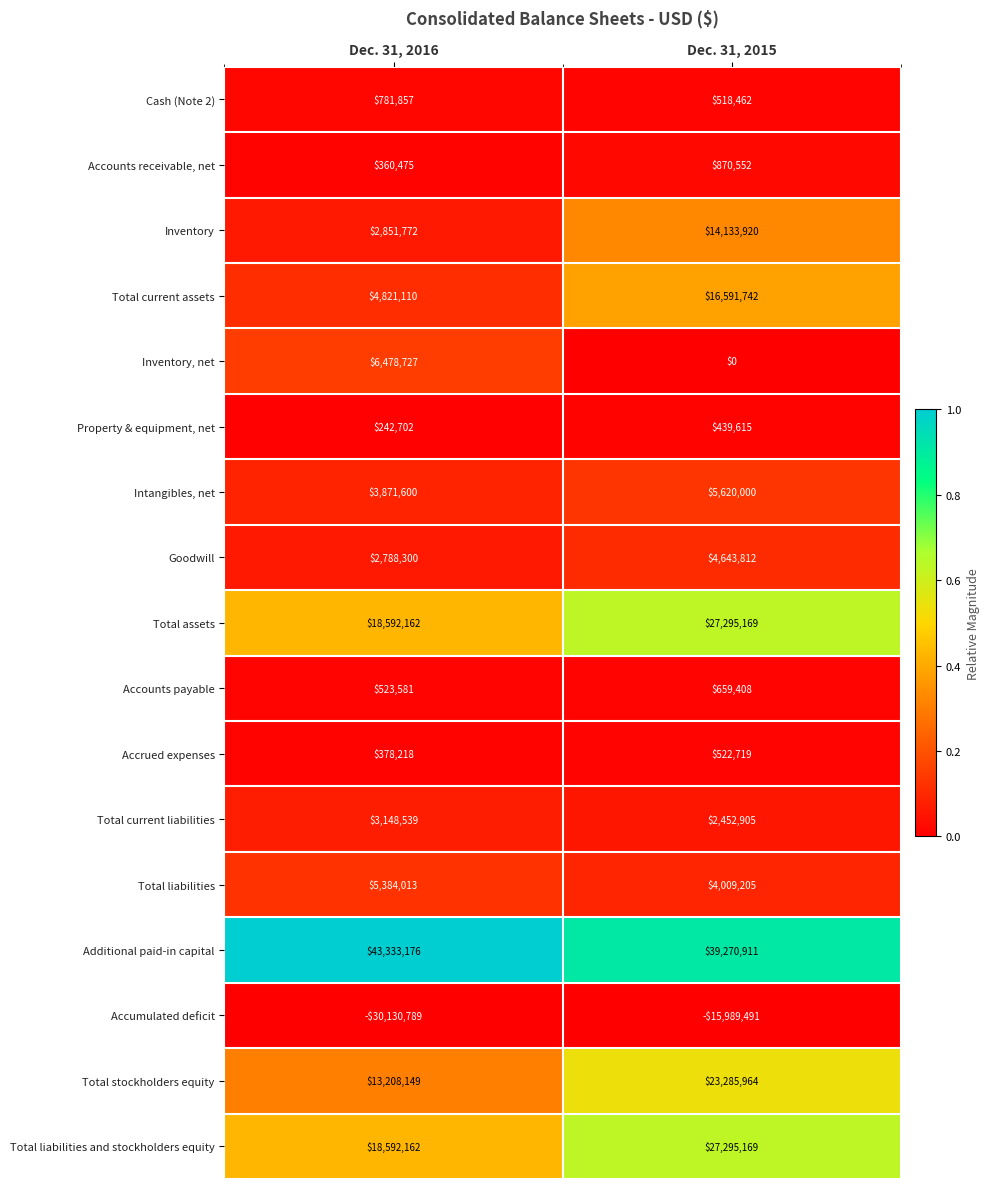

What is the difference between the Total assets values at Dec. 31, 2015 and Dec. 31, 2016?

8703007